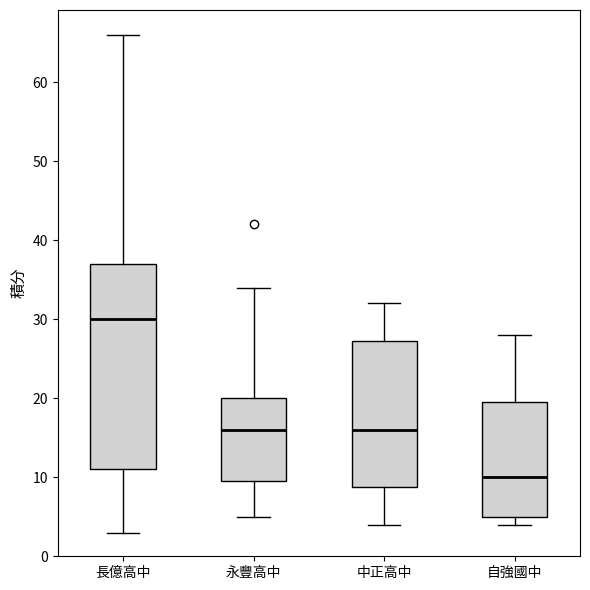

Comparing the boxes themselves (not the whiskers), which one is the tallest?

長億高中